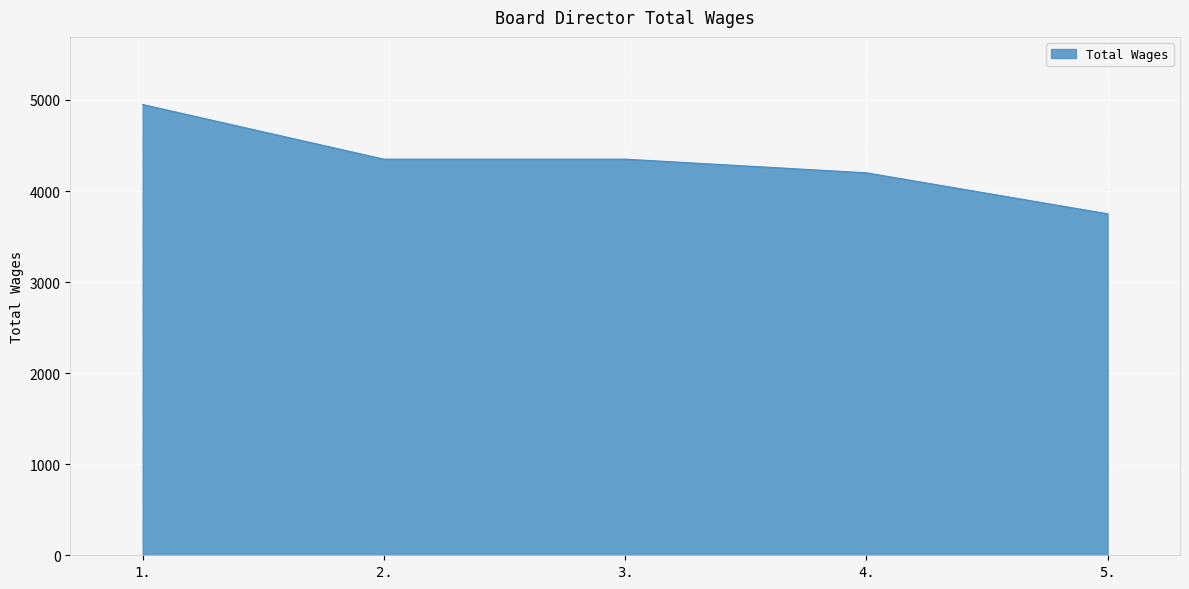

What is the sum of the values at 5. and 3.?

8100